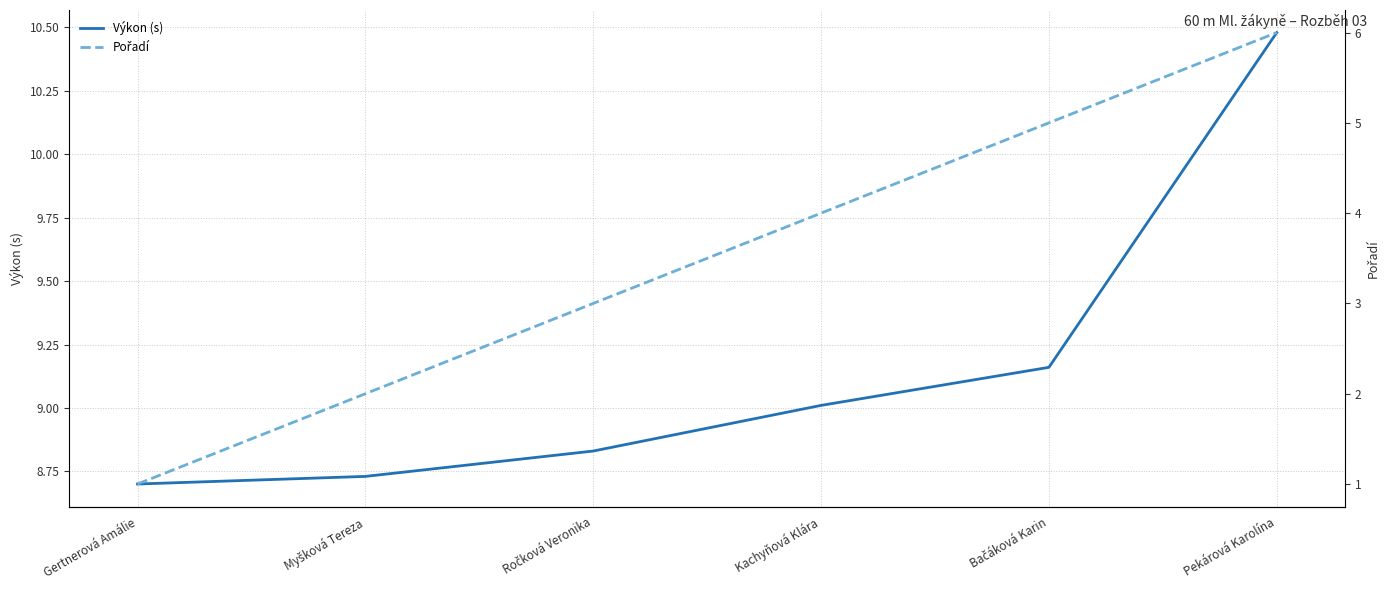

What is the total value across all series at Gertnerová Amálie?

9.7